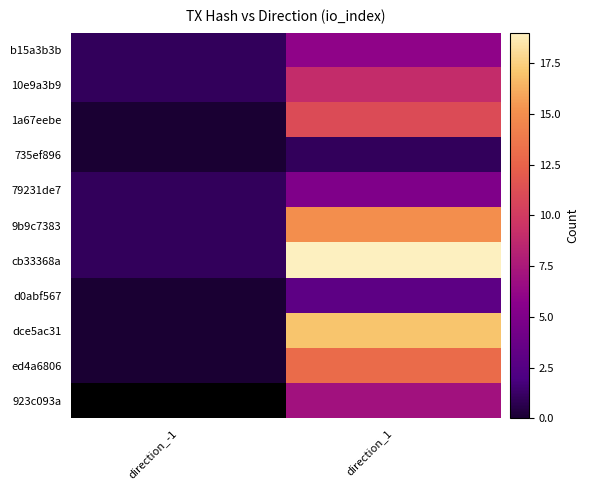

What value does the 1a67eebe series have at direction_1?

11.0